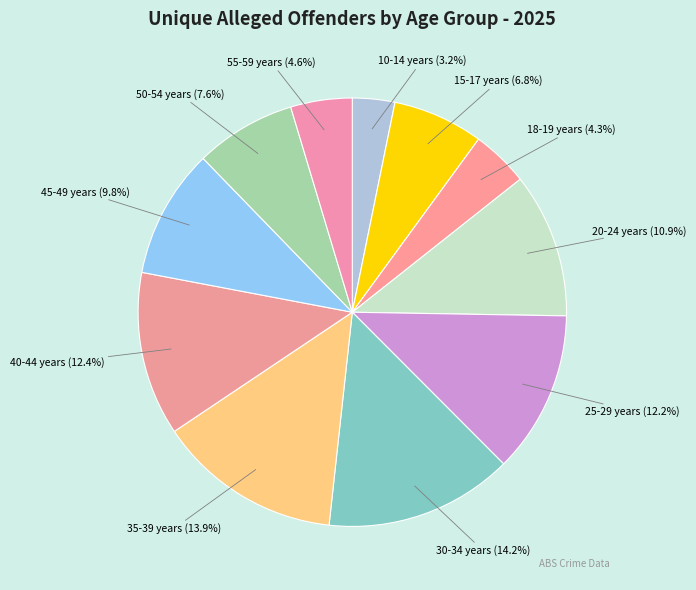

Combined, do 10-14 years and 50-54 years account for over 50%?

No